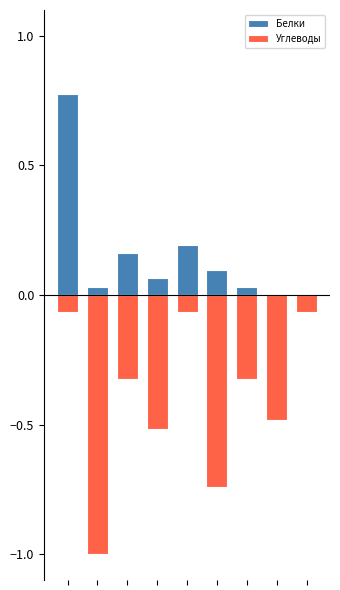

The Углеводы series shows -0.1 at 8. True or false?

False